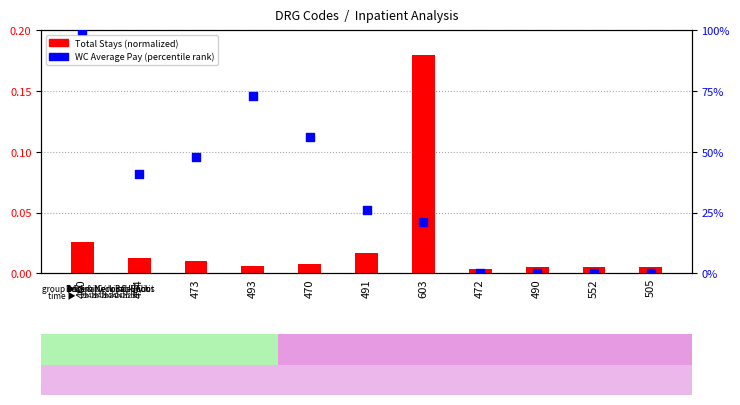

Is the value of Total Stays (normalized) at 491 greater than the value of WC Average Pay (percentile) at 603?

No